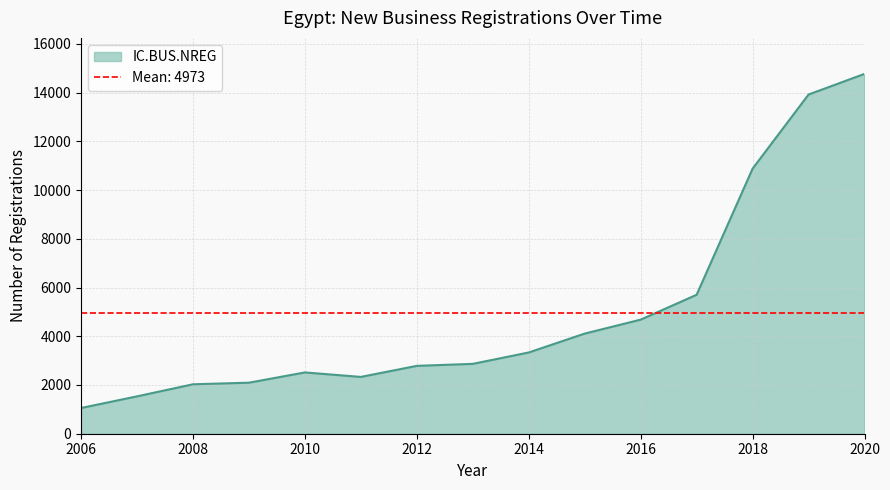

The chart shows a value of 673 at 2006. True or false?

False